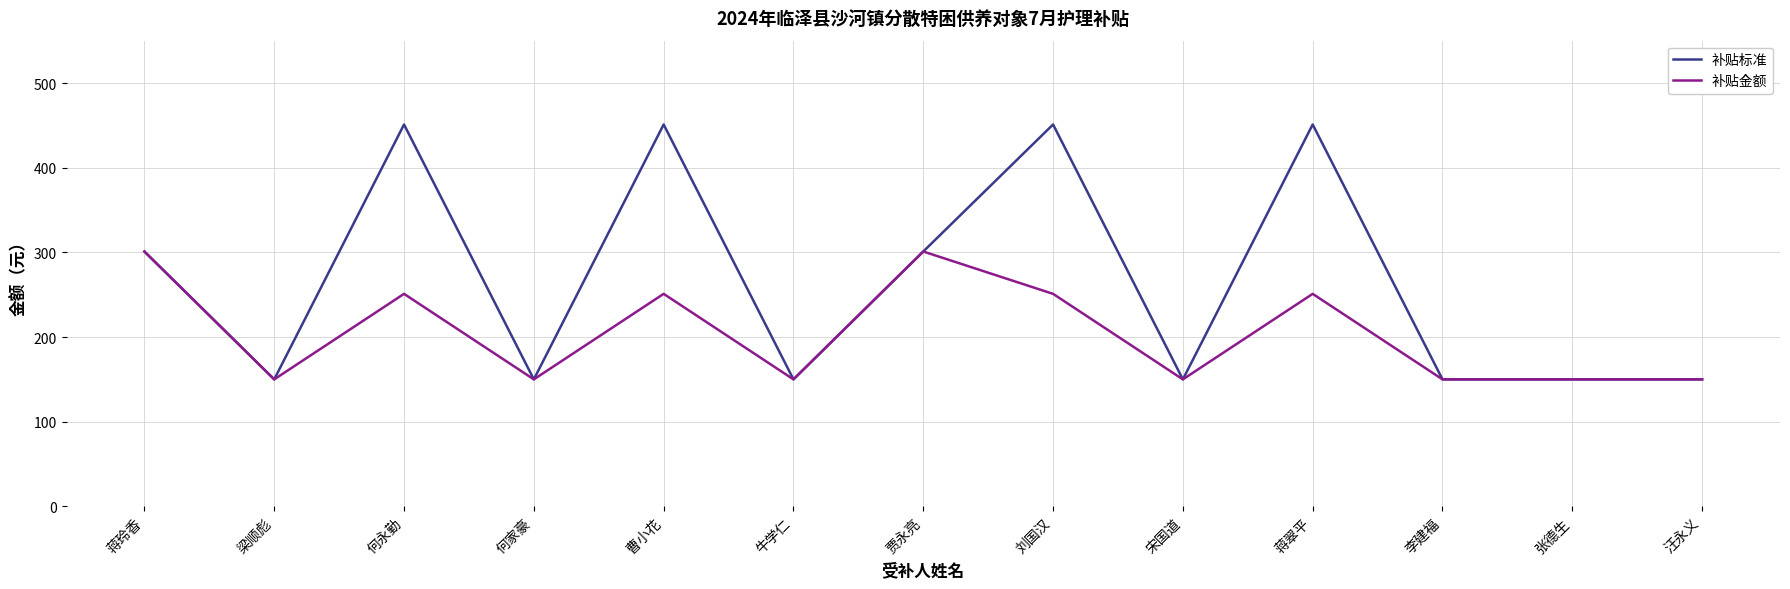

How many lines are shown in the chart?

2